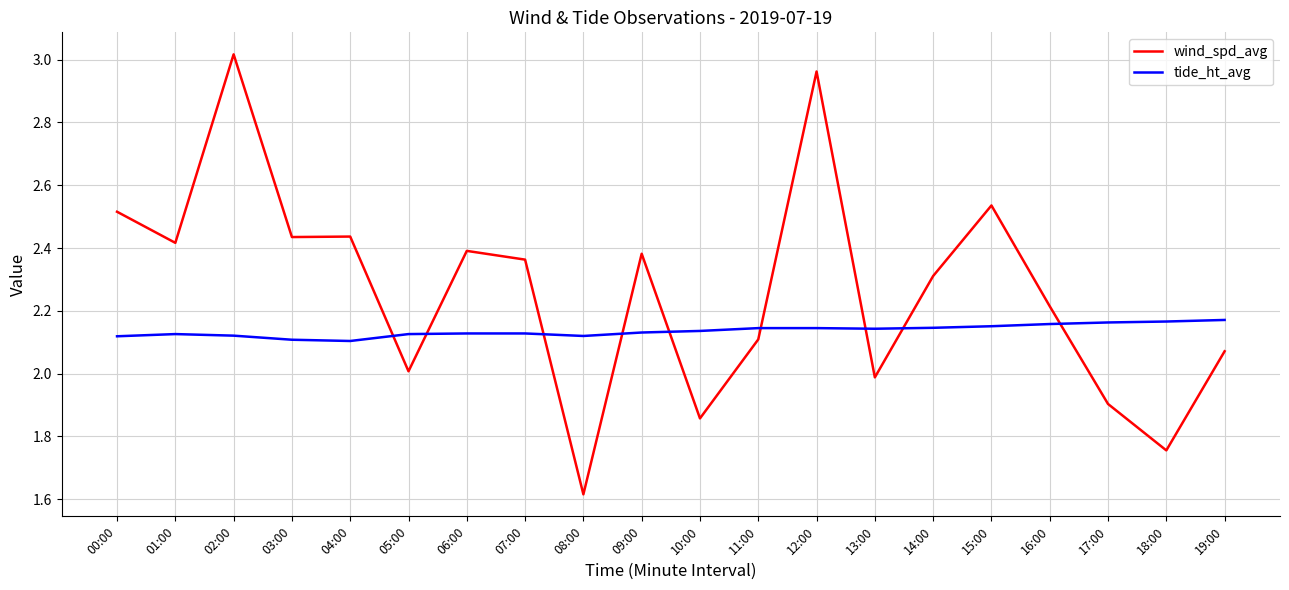

What is the sum of all wind_spd_avg values?

45.3